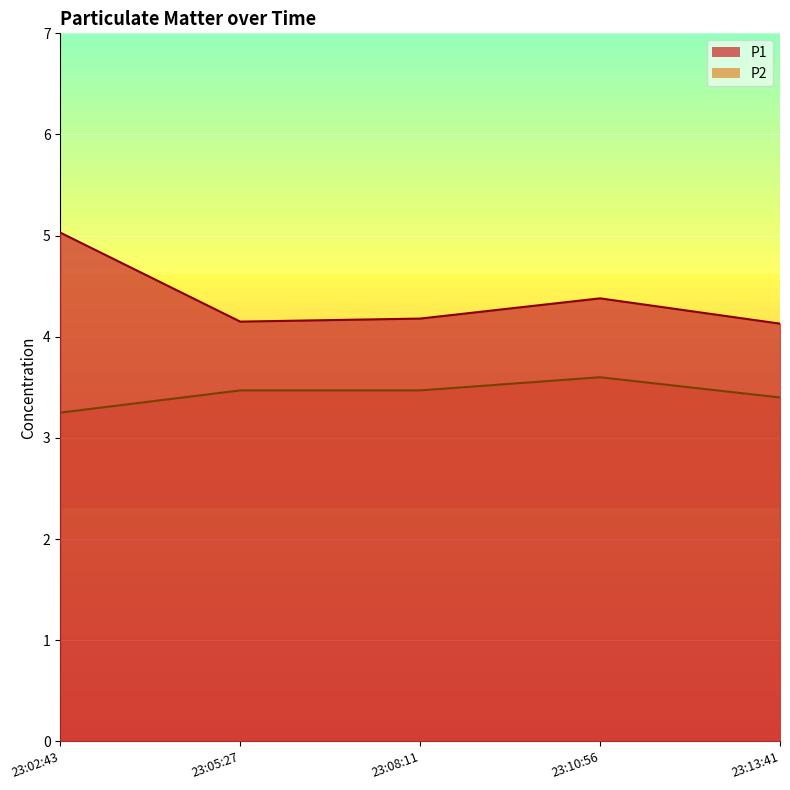

The P2 series shows 1.4 at 23:02:43. True or false?

False